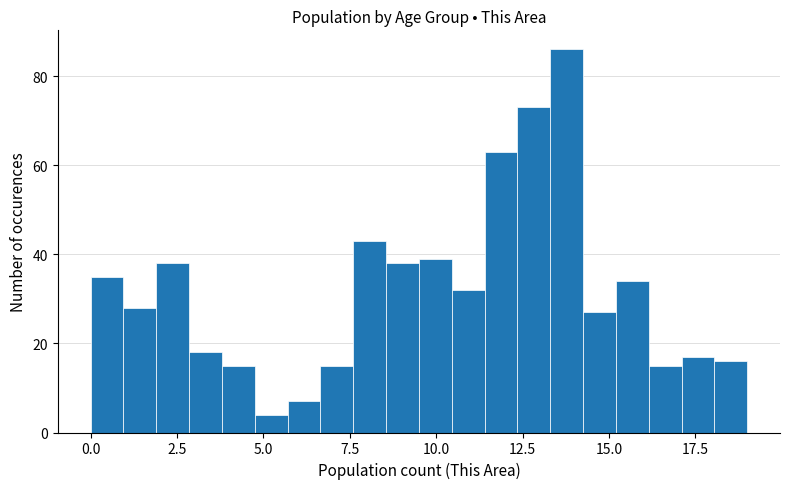

Around what value on the x-axis is the tallest bar? Give the approximate position of its centre, as read against the axis.

14.0